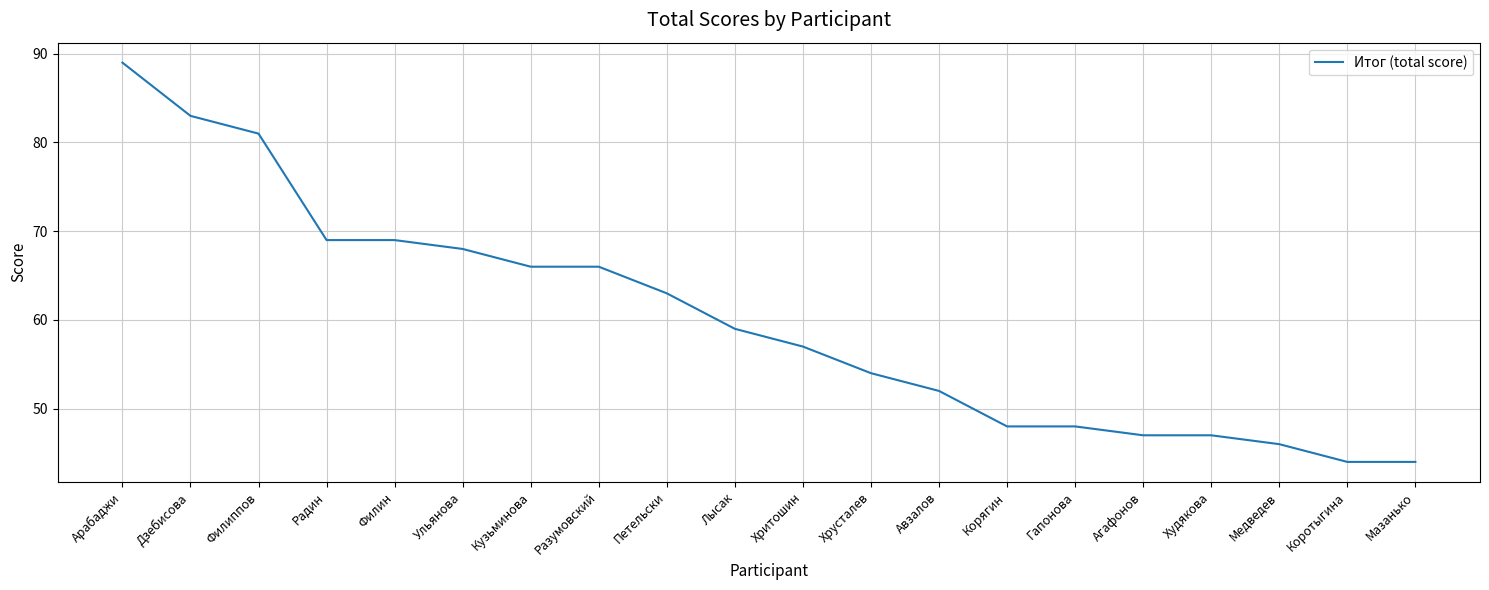

What is the difference between the values at Худякова and Ульянова?

21